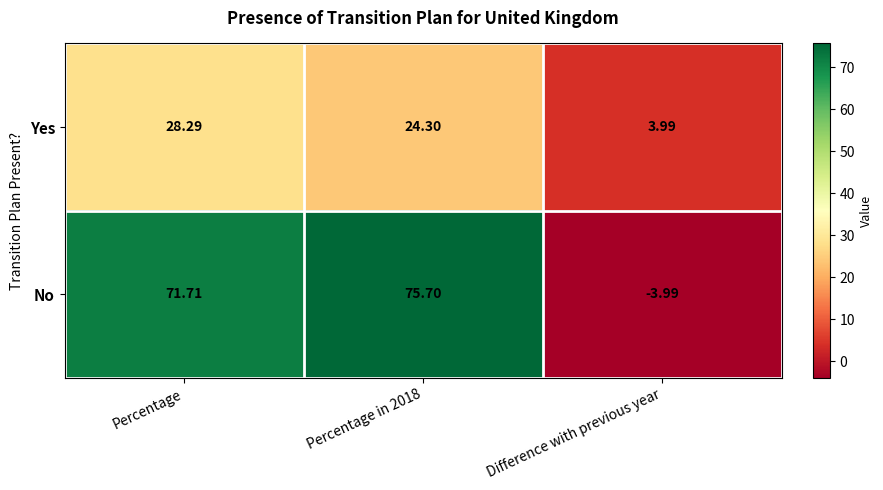

What is the spread (max minus min) of values at Percentage?

43.4